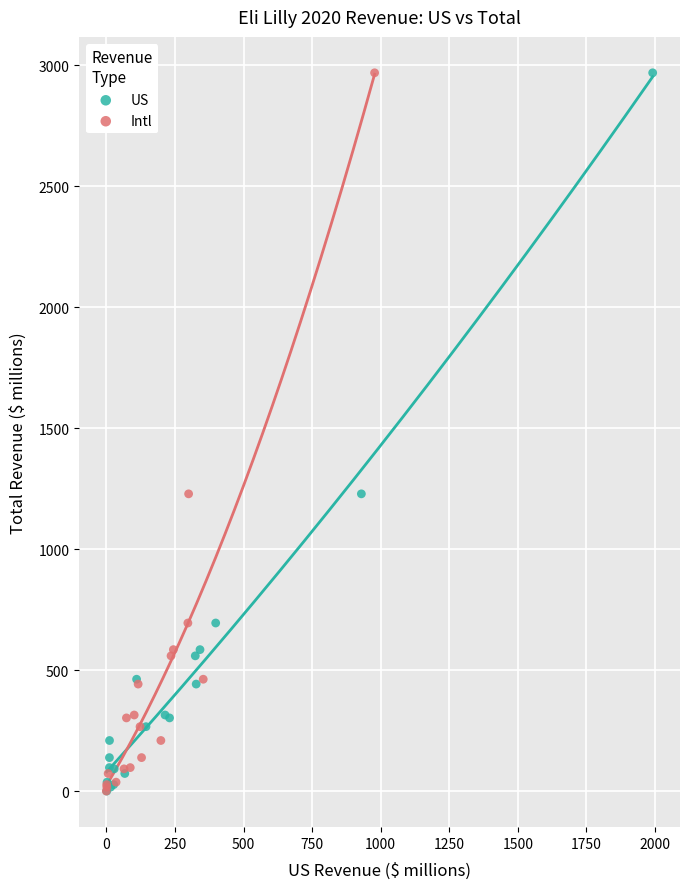

What are all the series names shown in the legend?

US, Intl